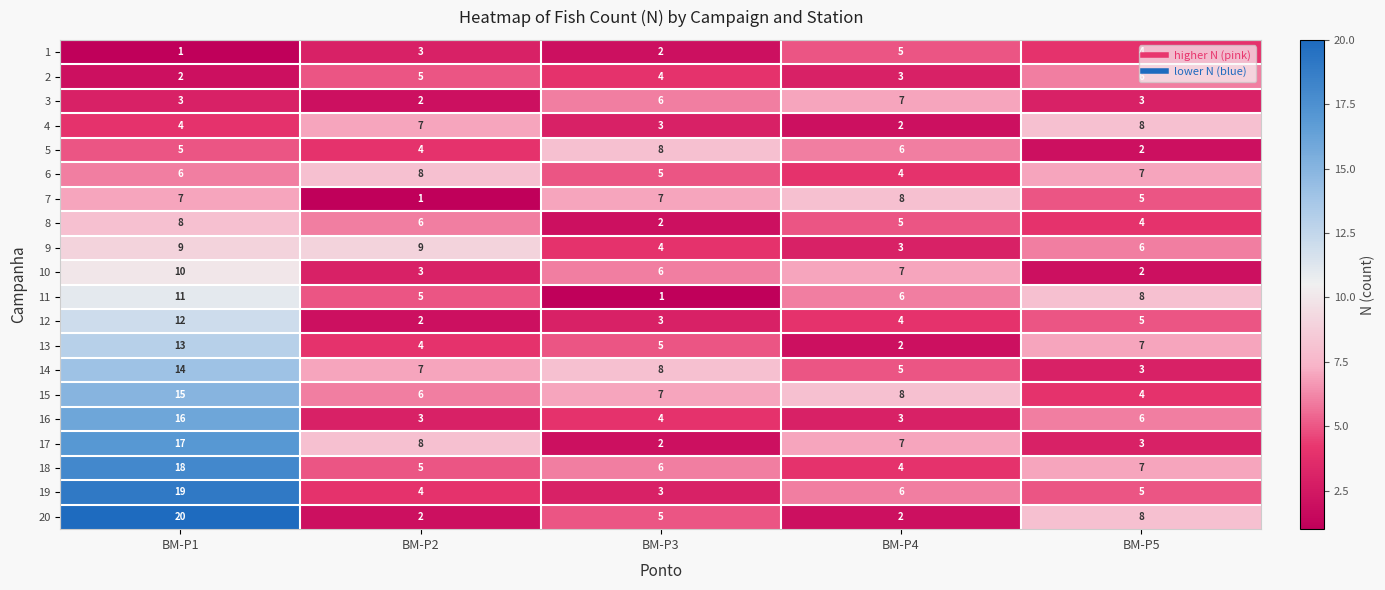

What is the minimum value shown in the chart?

1